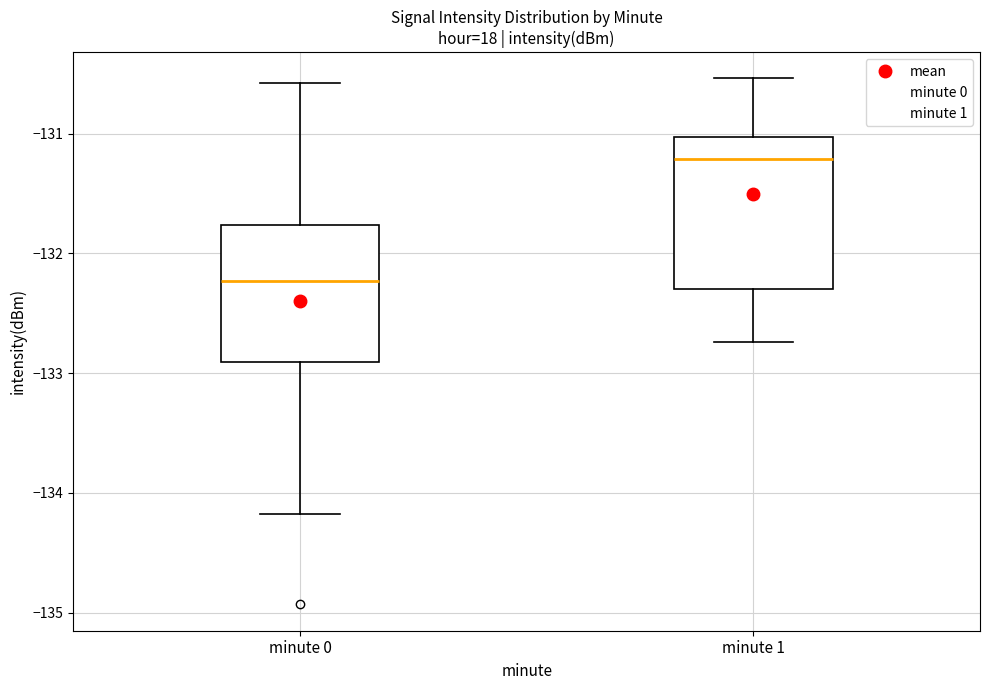

Which box has the lowest median line?

minute 0